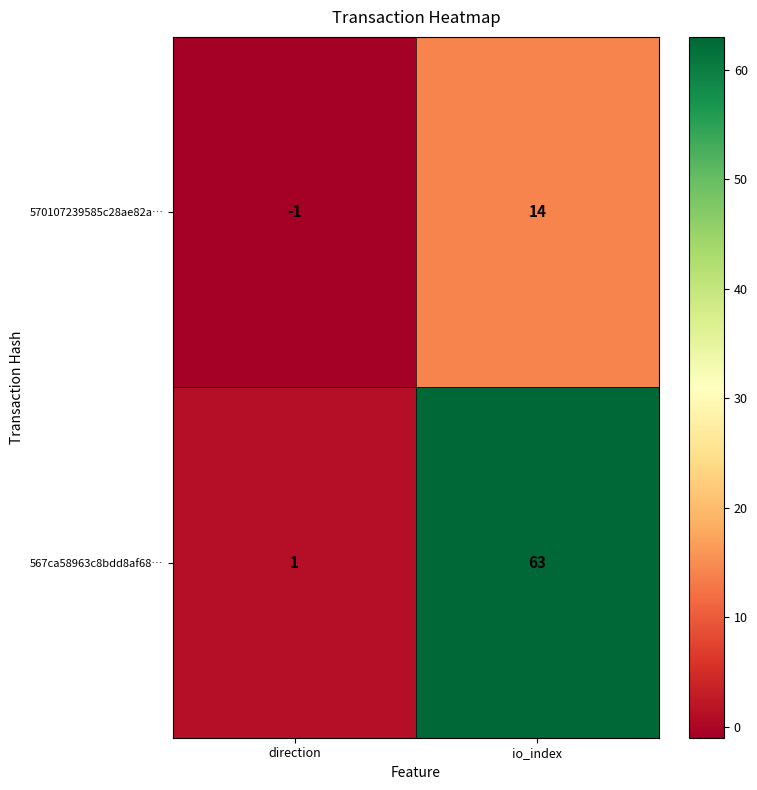

What is the sum of all 567ca58963c8bdd8af68… values?

64